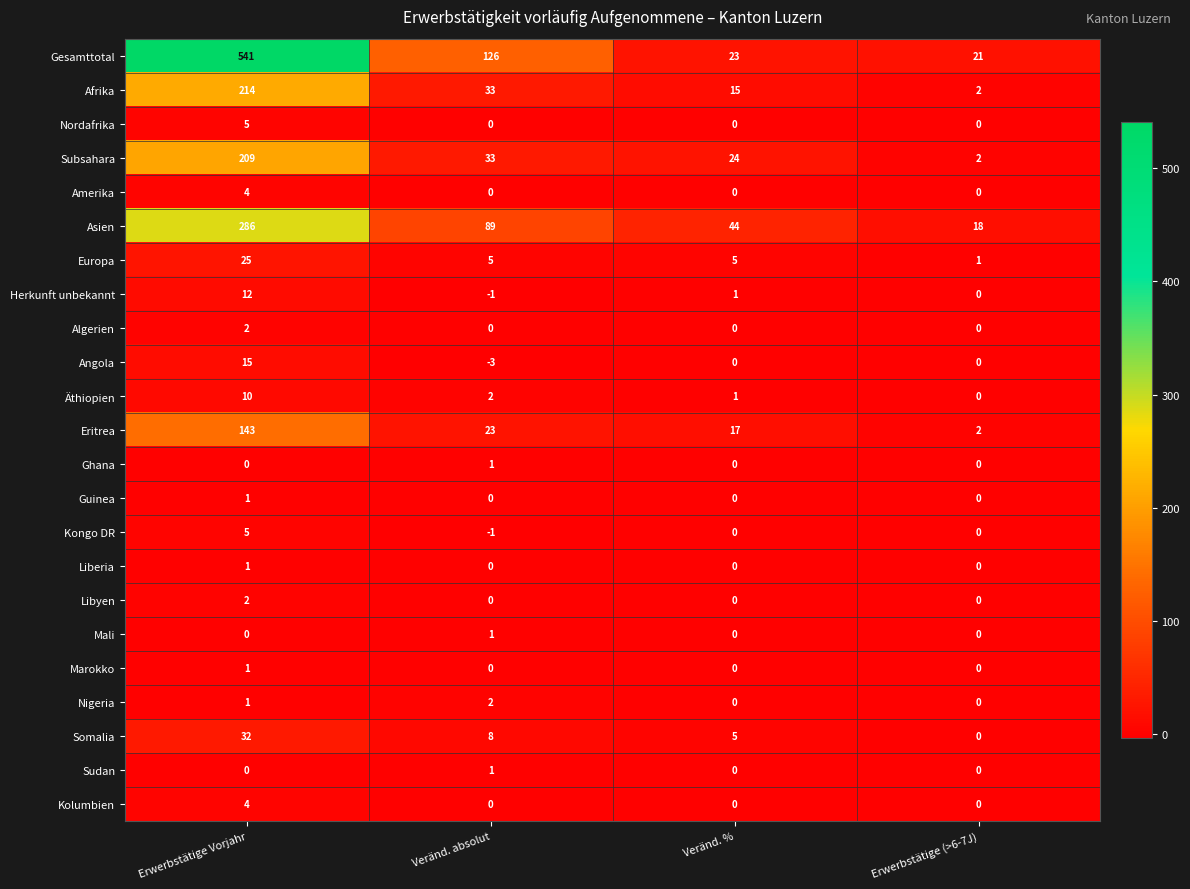

What is the maximum value shown in the chart?

541